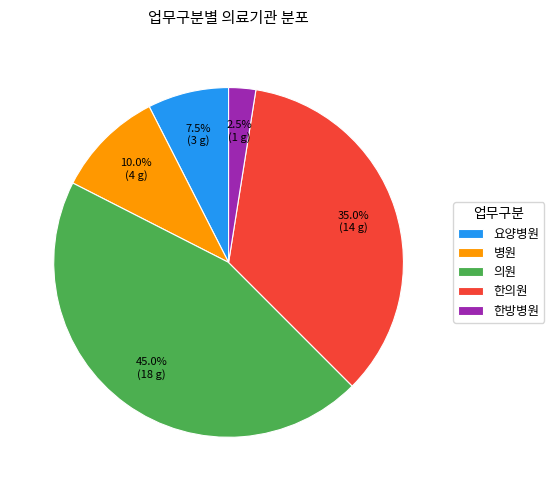

The 한의원 slice represents 35% of the pie. True or false?

True